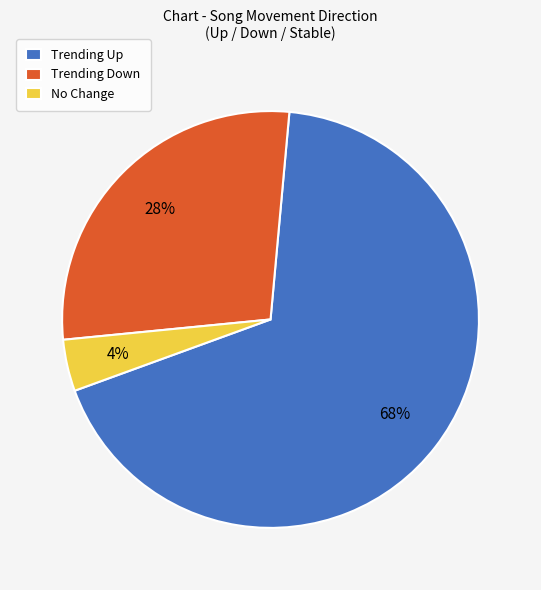

Which category has the smallest portion of the pie?

No Change